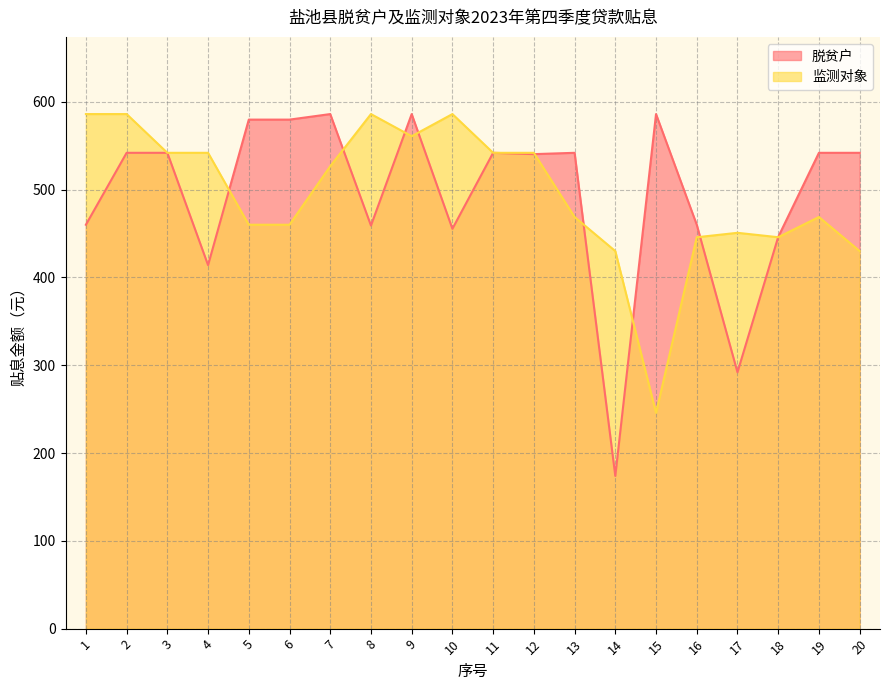

How many lines are shown in the chart?

2